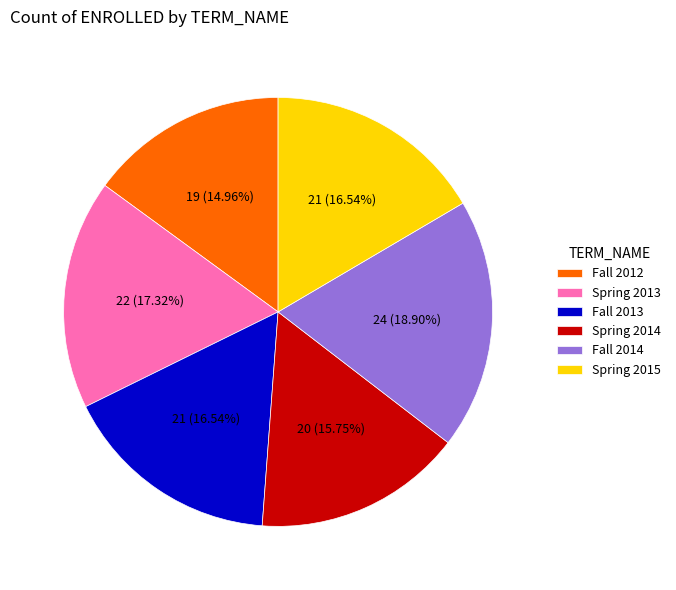

To the nearest percent, what is the average slice percentage?

17%